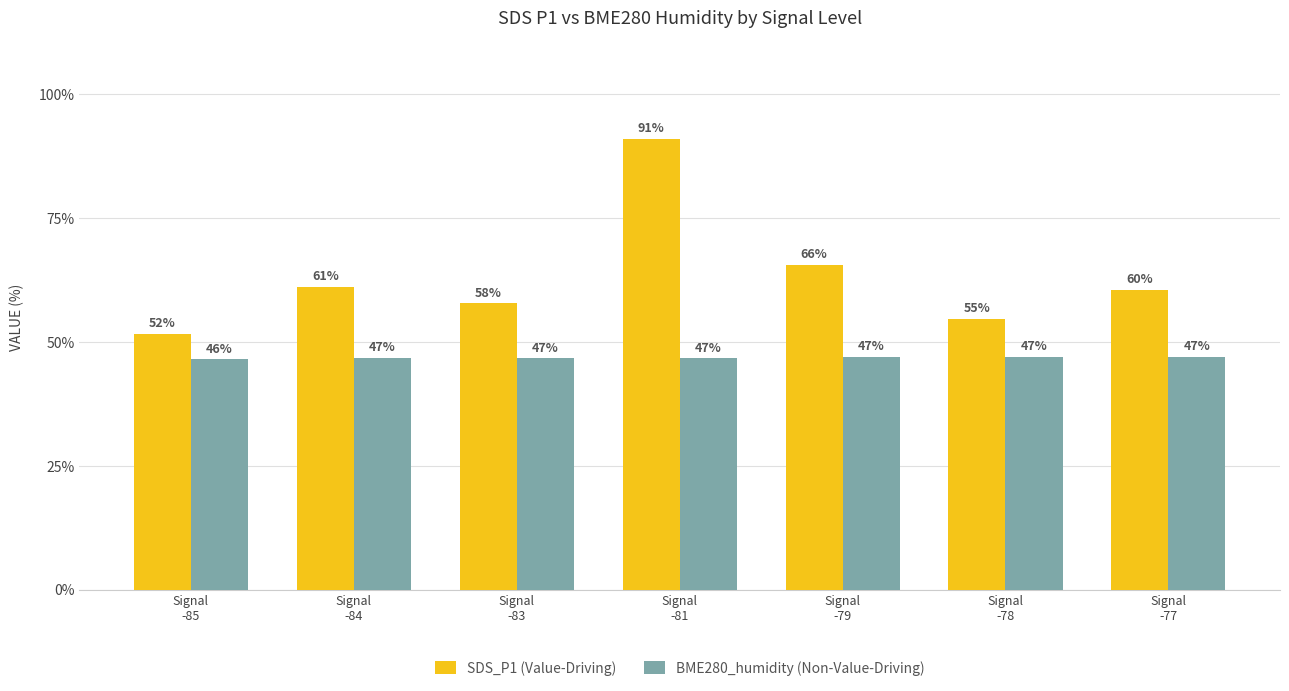

The value of BME280_humidity (Non-Value-Driving) at Signal
-79 is 47.0. True or false?

True